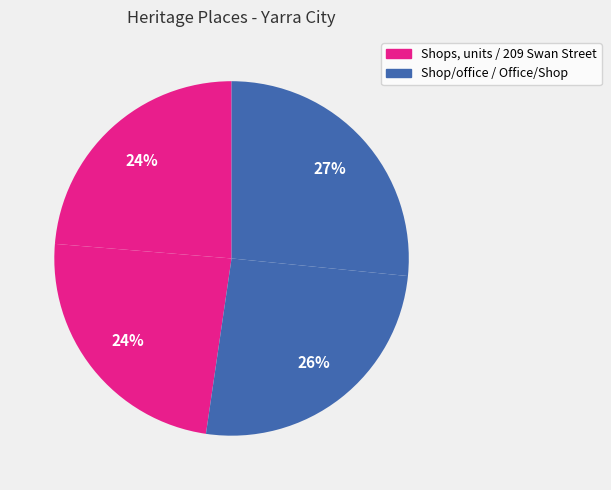

How many segments does this pie chart have?

4